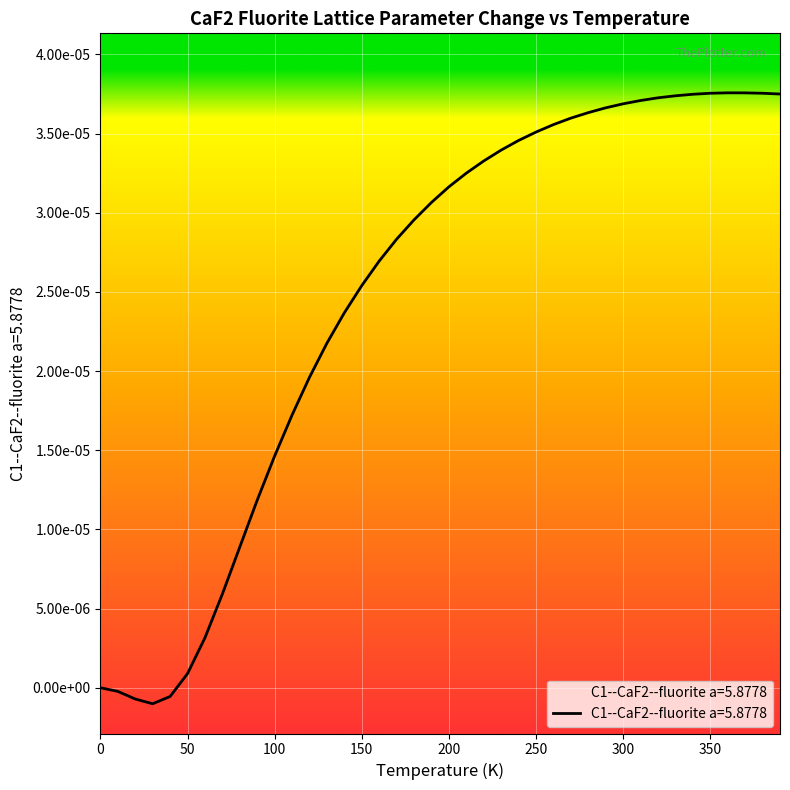

How many values are below 0?

4